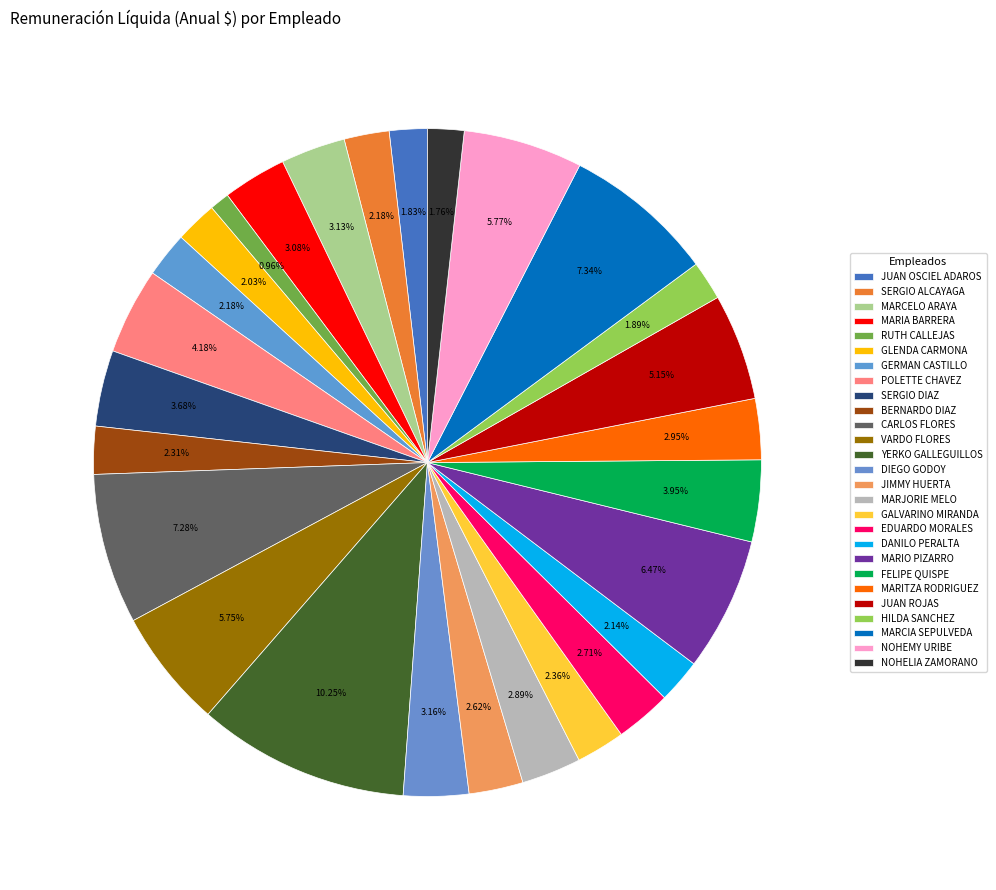

The GALVARINO MIRANDA slice represents 2% of the pie. True or false?

True